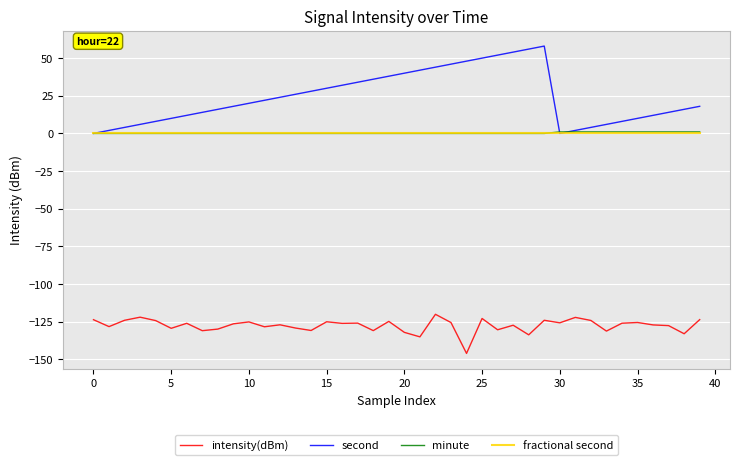

What is the average value of the intensity(dBm) series?

-127.6